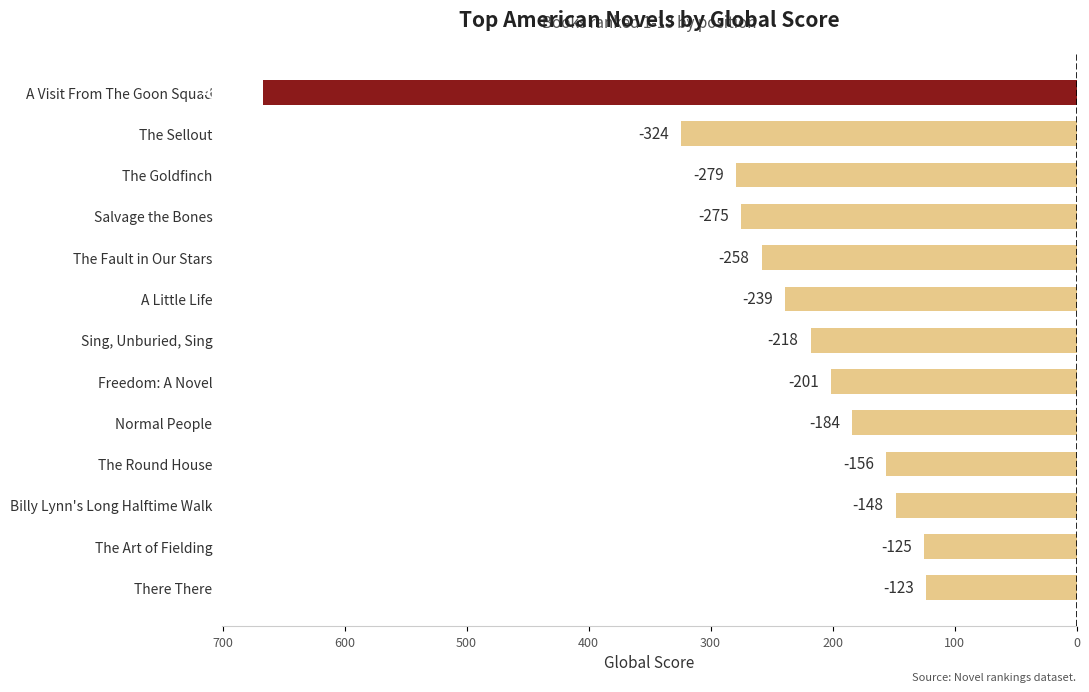

Does the chart contain any negative values?

Yes